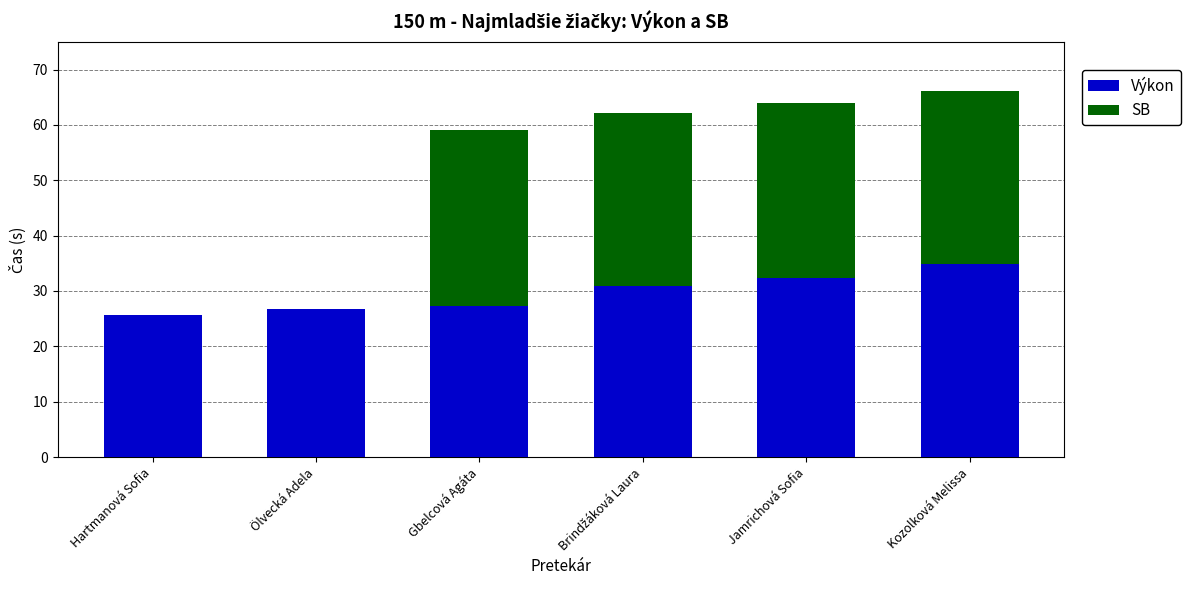

What value does the Výkon series have at Jamrichová Sofia?

32.4